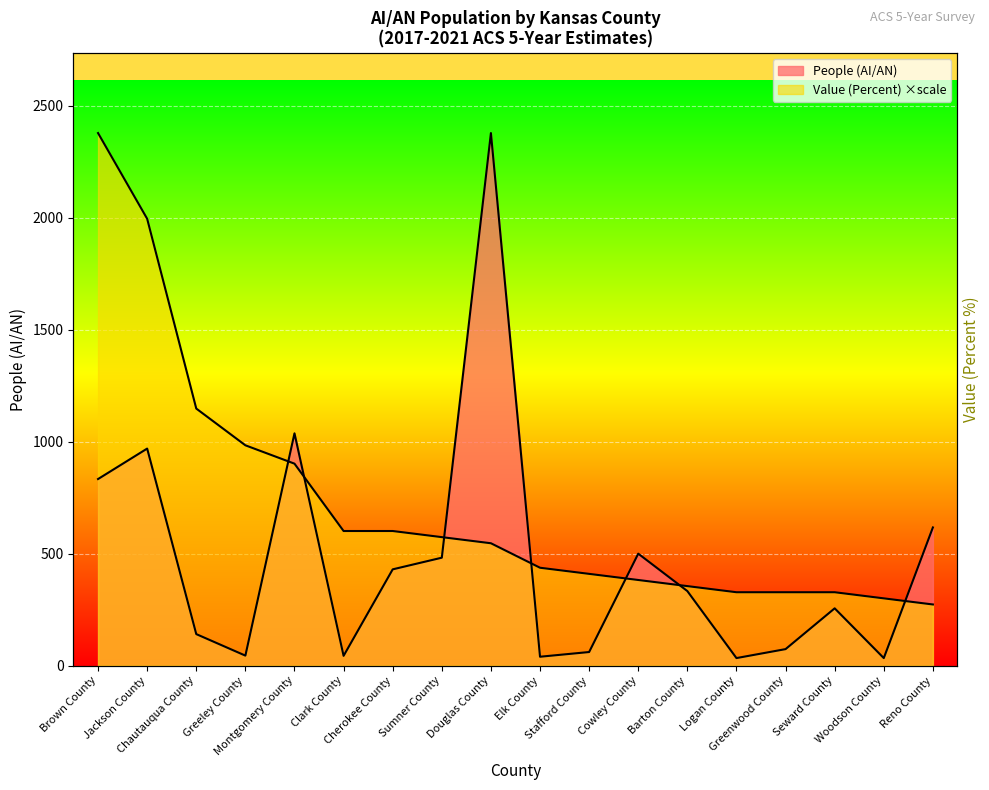

The value of People (AI/AN) at Greeley County is 29.5. True or false?

False